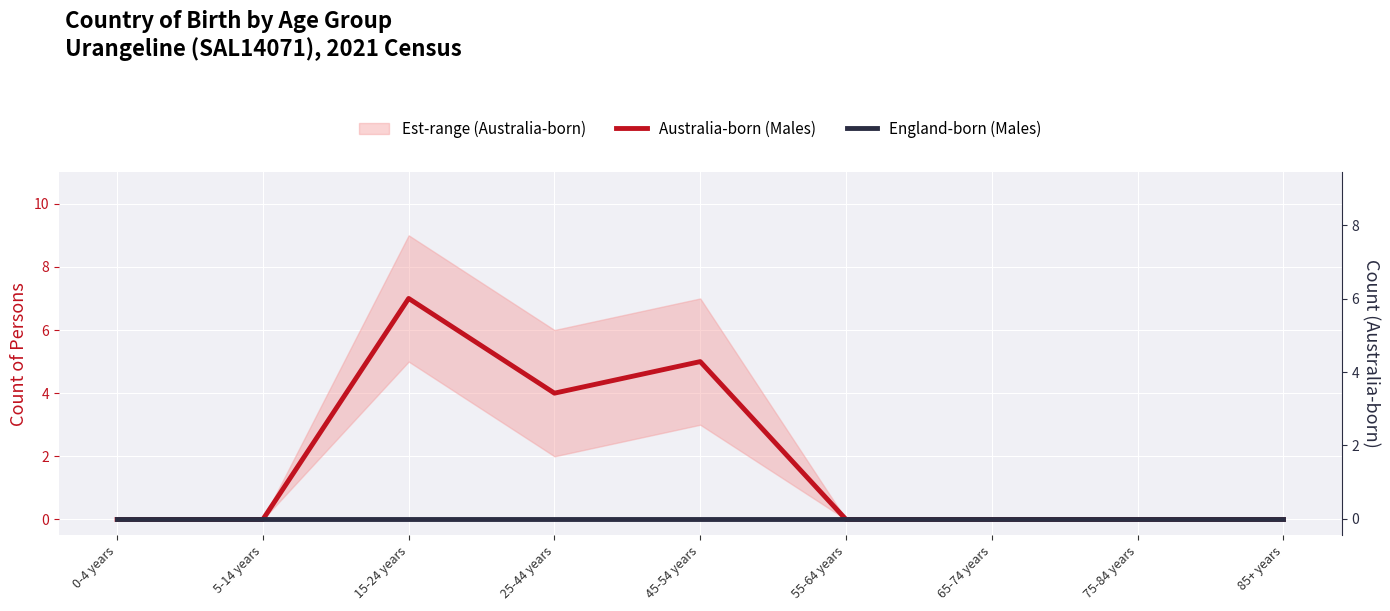

True or false: England-born (Males) and Australia-born (Males) cross at least once.

False